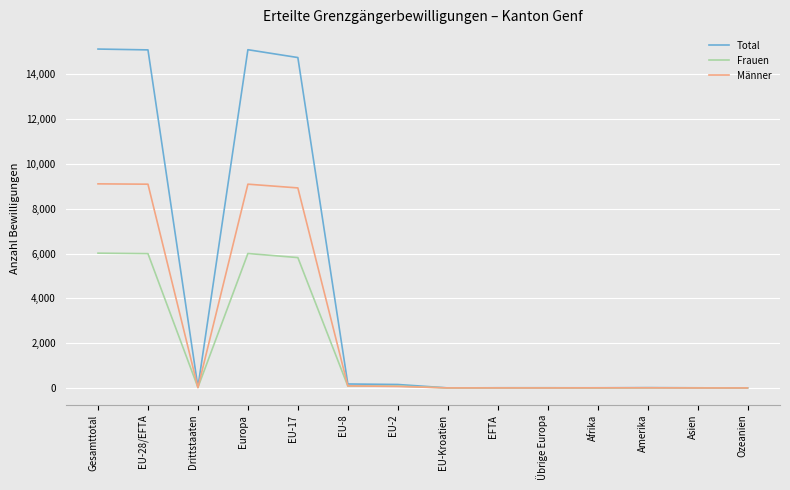

Between EU-28/EFTA and EU-Kroatien, which series saw the biggest shift?

Total